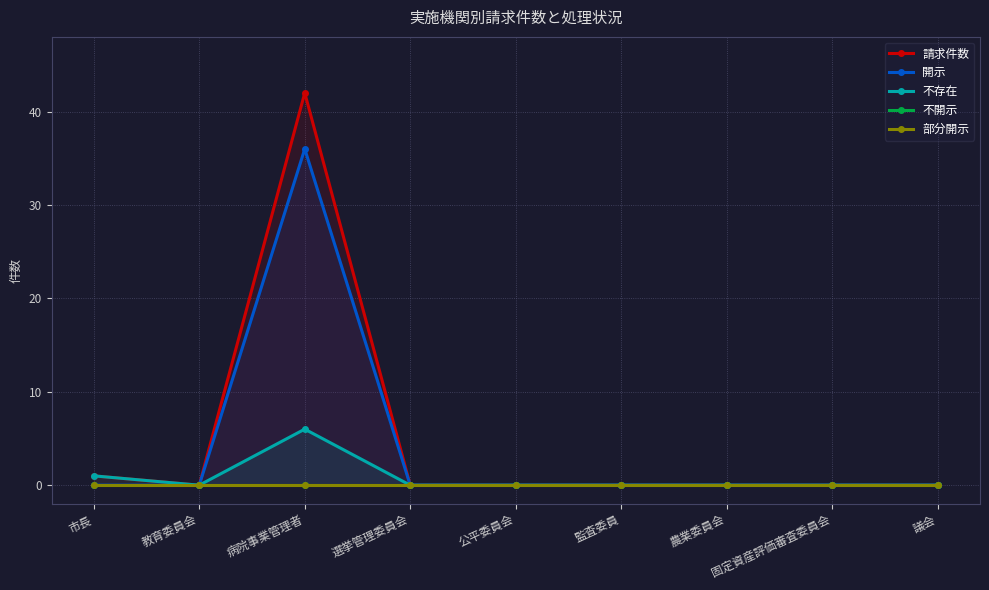

True or false: 部分開示 and 不開示 cross at least once.

False